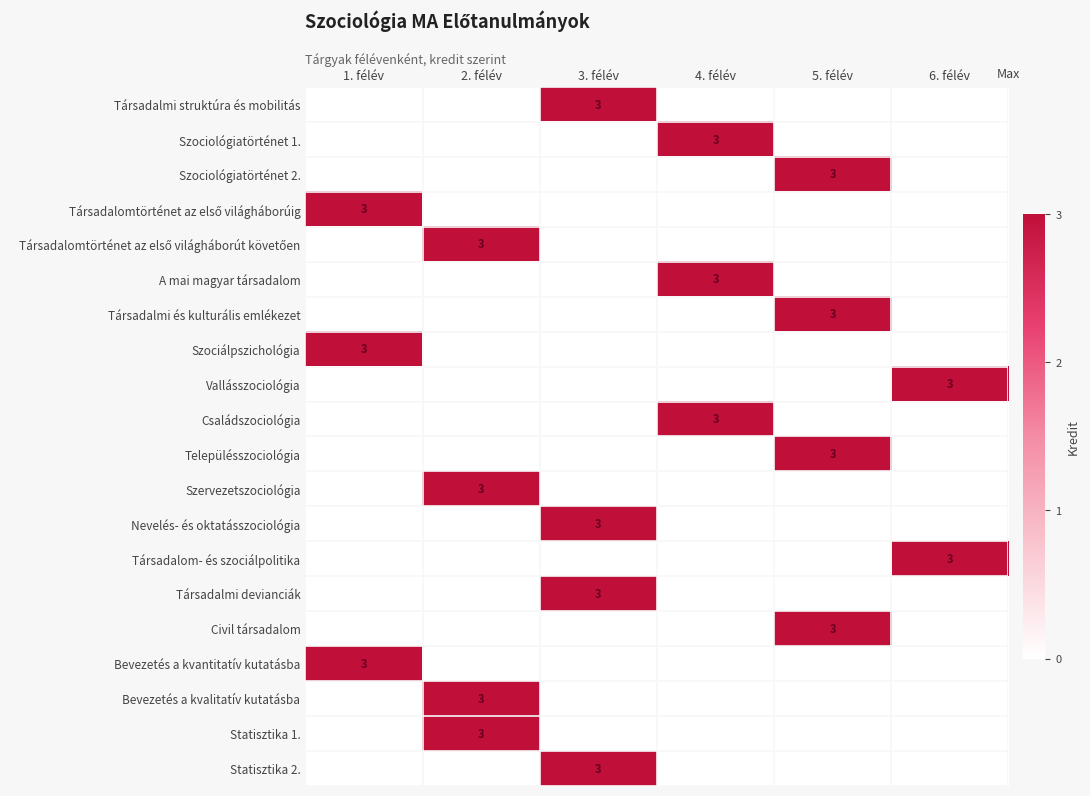

What is the difference between the highest and lowest values at 6. félév?

3